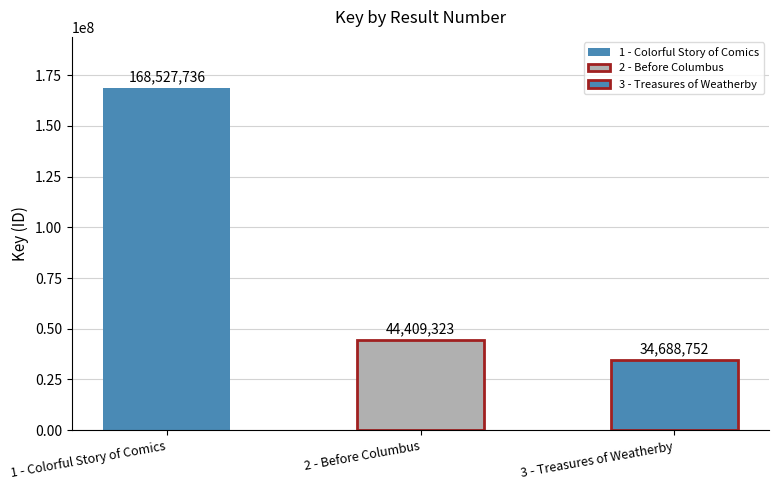

What is the smallest value displayed?

34688752